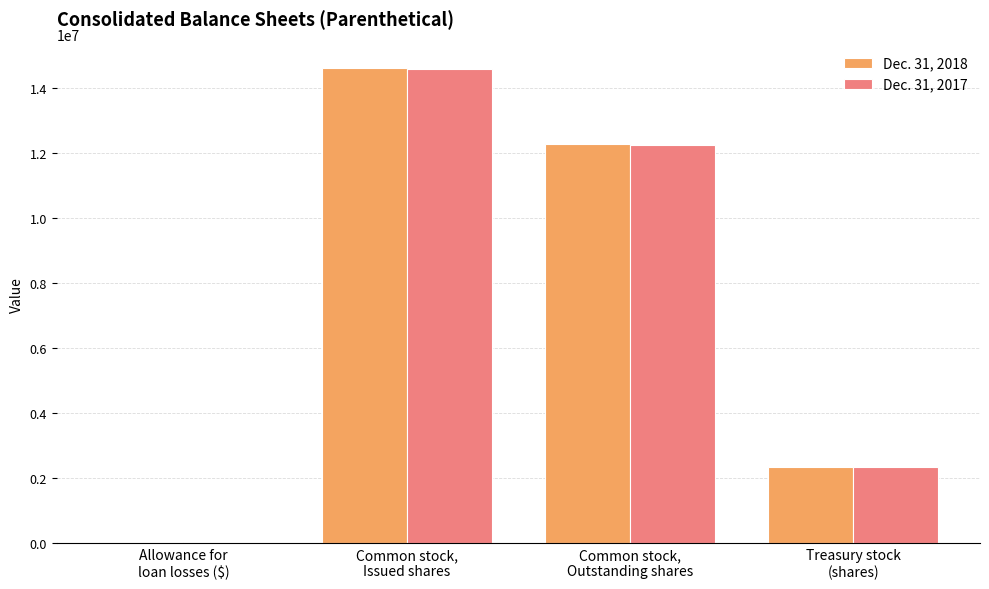

How many series are shown in this chart?

2